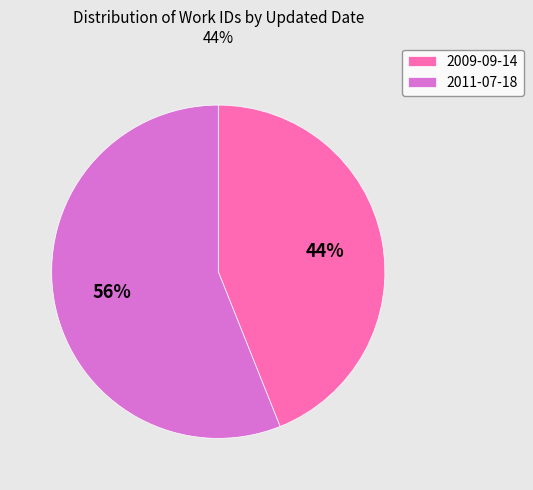

Is the sum of 2009-09-14 and 2011-07-18 greater than half?

Yes